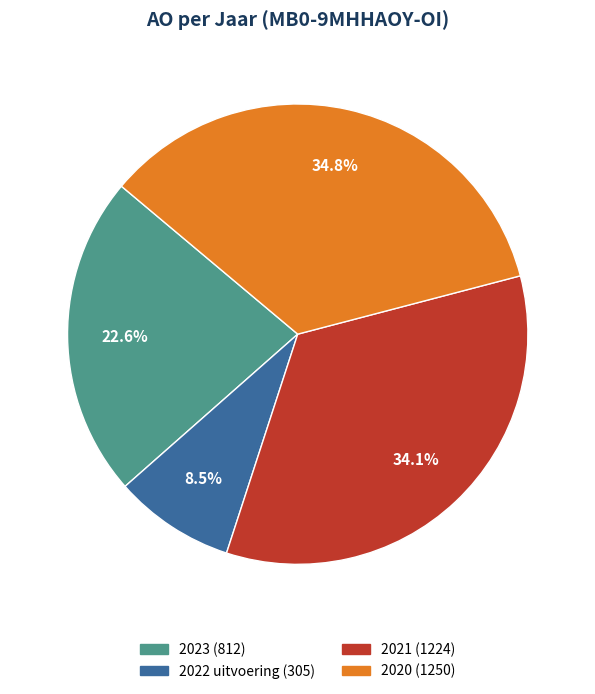

Is there any slice that represents more than half of the pie?

No